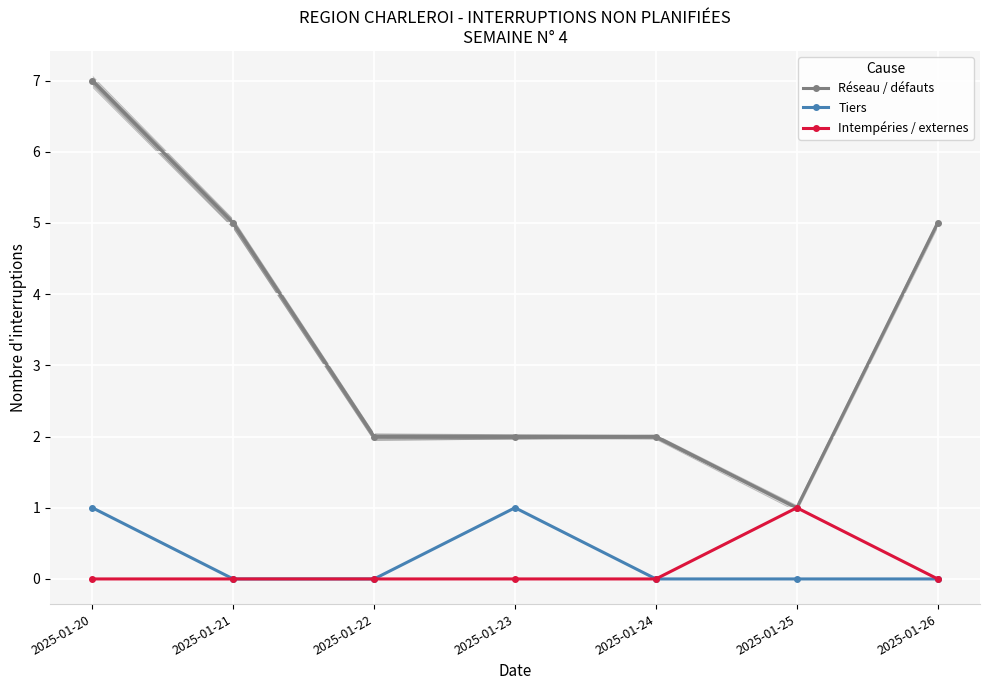

What are all the series names shown in the legend?

Réseau / défauts, Tiers, Intempéries / externes